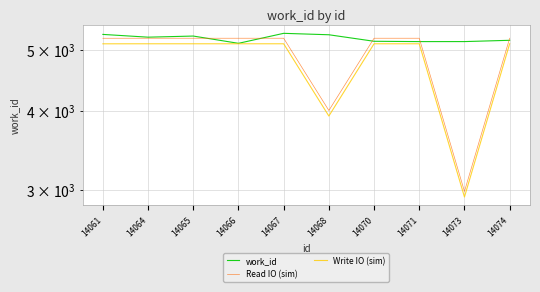

The work_id series shows 5150.7 at 14073. True or false?

True